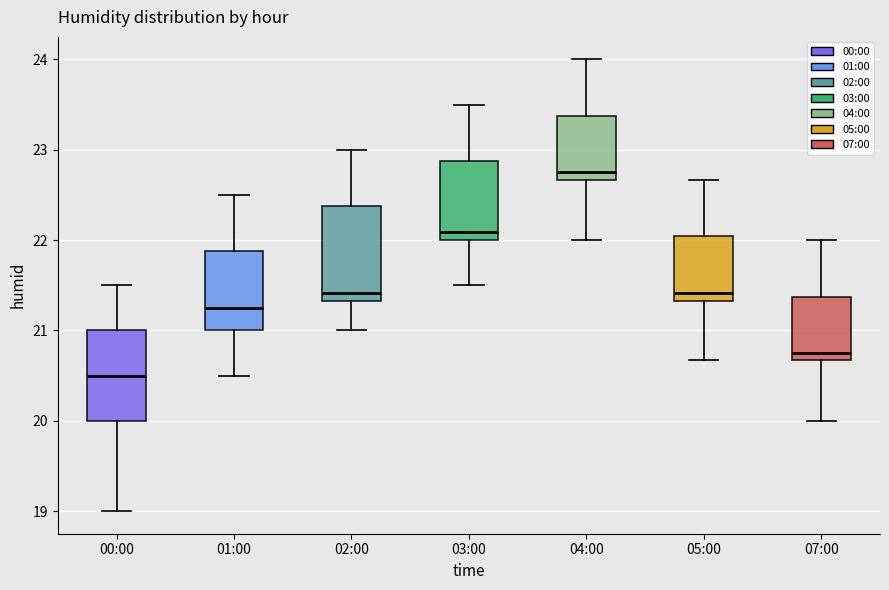

Reading left to right, transcribe this box plot: for each box, give where its median line is, the range the box spans, and where its two whiskers end, as read against the y-axis. The values are not printed on the chart, so give them approximately, as read against the axis.

00:00: median 20.5, box 20.0 to 21.0, whiskers 19.0 to 21.5
01:00: median 21.3, box 21.0 to 21.9, whiskers 20.5 to 22.5
02:00: median 21.4, box 21.3 to 22.4, whiskers 21.0 to 23.0
03:00: median 22.1, box 22.0 to 22.9, whiskers 21.5 to 23.5
04:00: median 22.8, box 22.7 to 23.4, whiskers 22.0 to 24.0
05:00: median 21.4, box 21.3 to 22.0, whiskers 20.7 to 22.7
07:00: median 20.8, box 20.7 to 21.4, whiskers 20.0 to 22.0